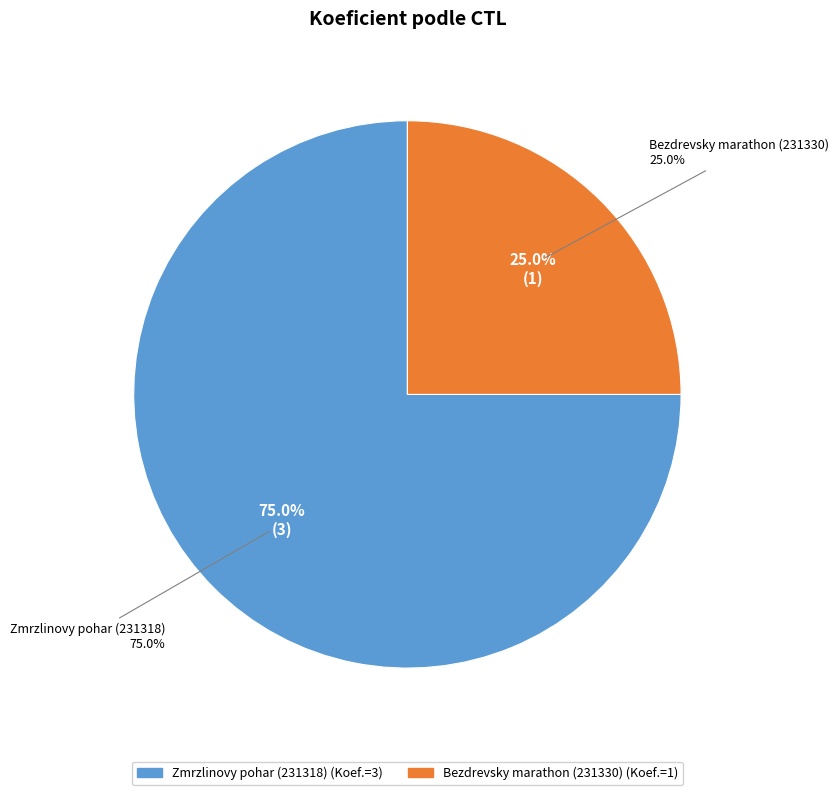

To the nearest percent, what is the average slice percentage?

50%